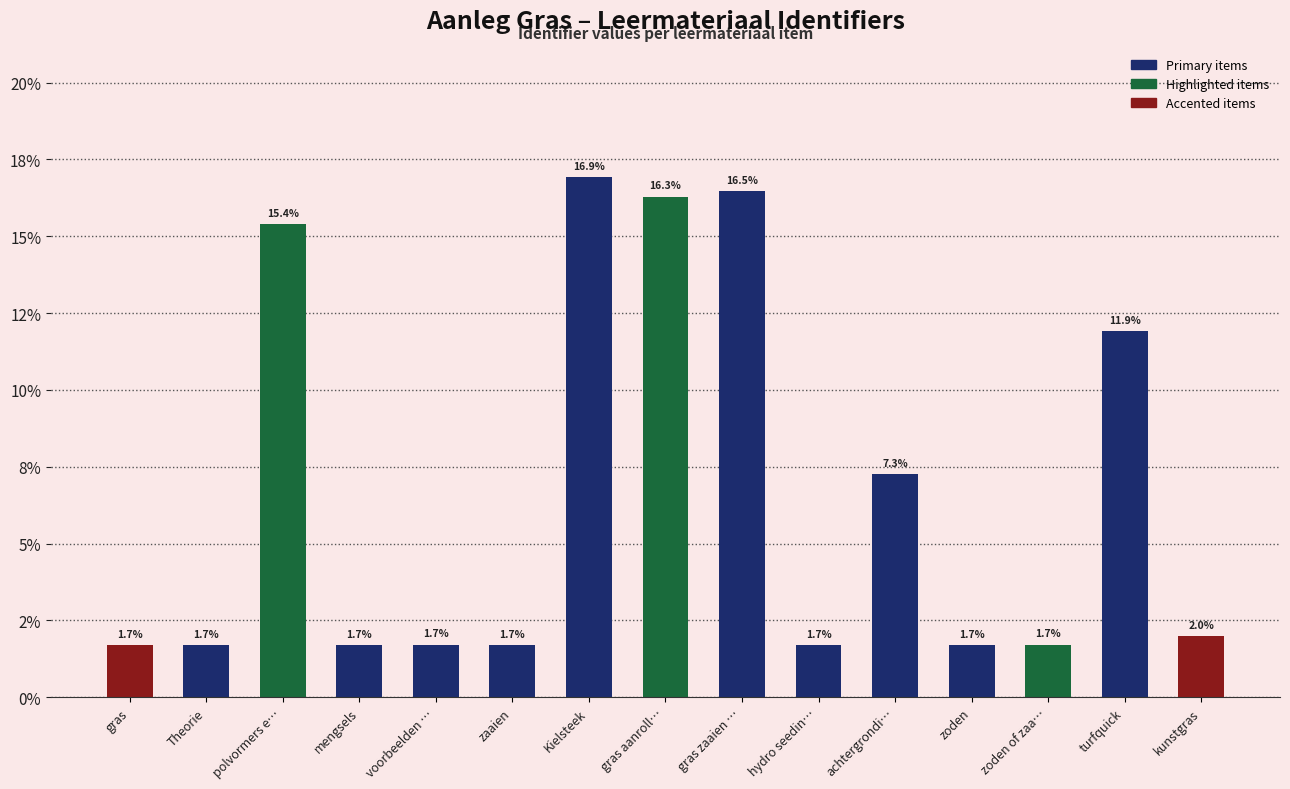

What is the minimum value shown in the chart?

1.7